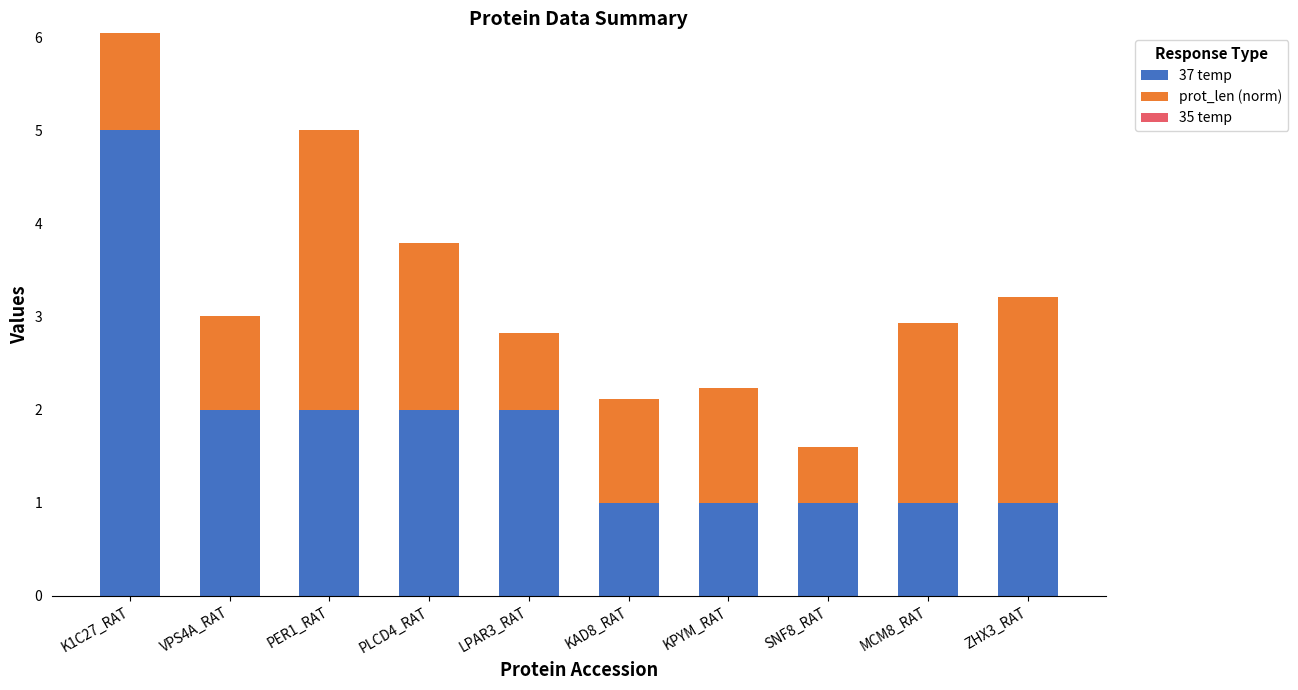

What is the lowest value of the 37 temp series?

1.0